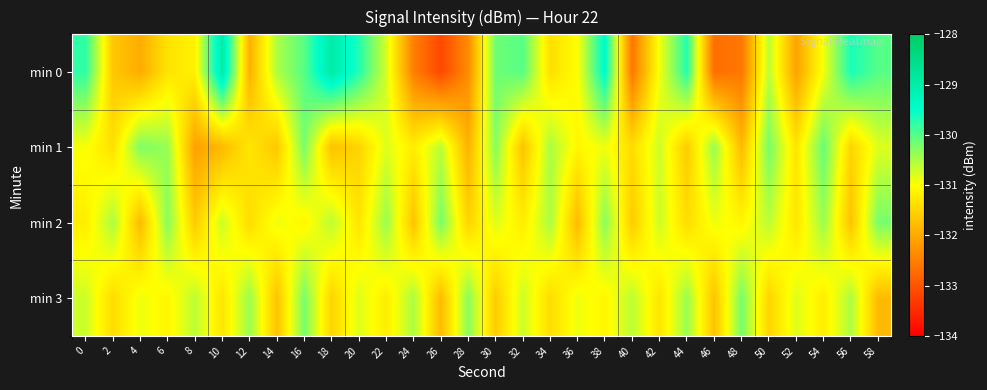

Which series has the largest total across all categories?

min 0